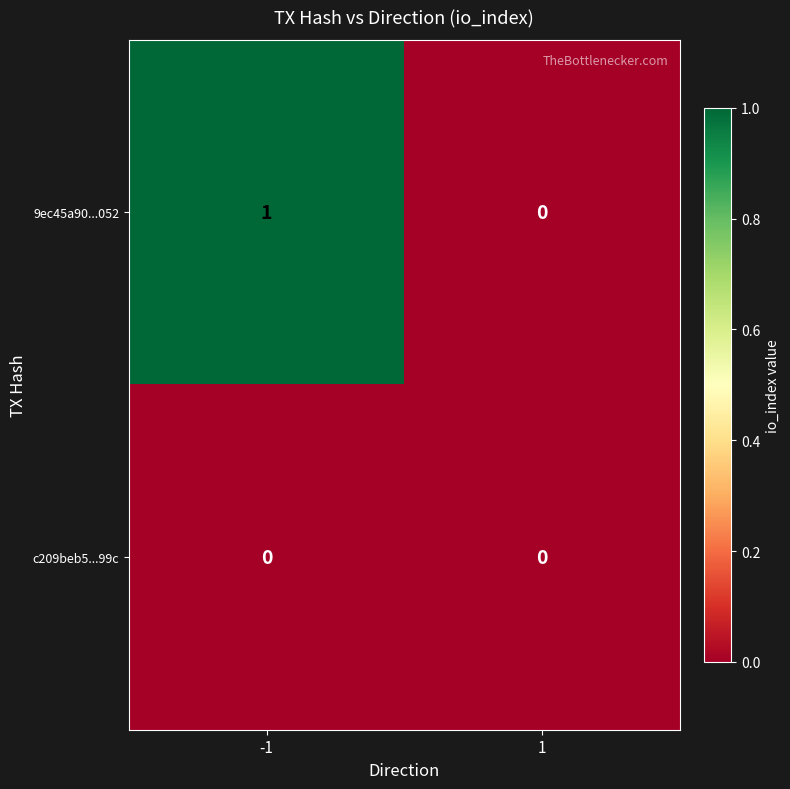

Reading left to right, list all the values displayed in this chart.

9ec45a90...052: -1=1	1=0
c209beb5...99c: -1=0	1=0